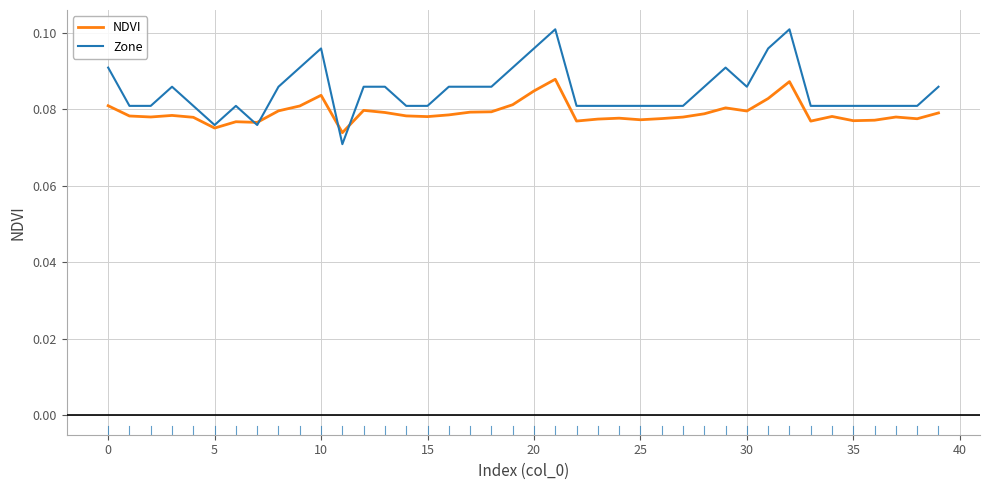

List the series in order of their peak value, highest first.

Zone, NDVI